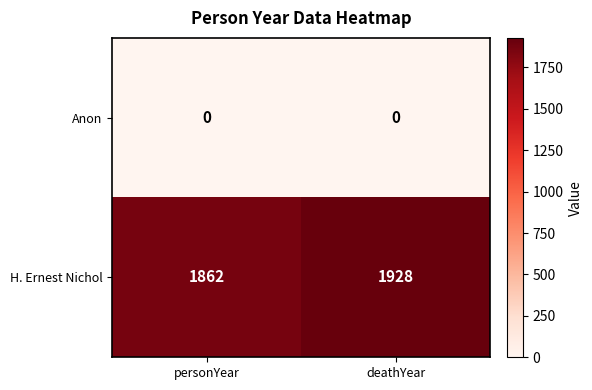

Reading right to left, extract all data points from this chart.

Anon: deathYear=0	personYear=0
H. Ernest Nichol: deathYear=1928	personYear=1862